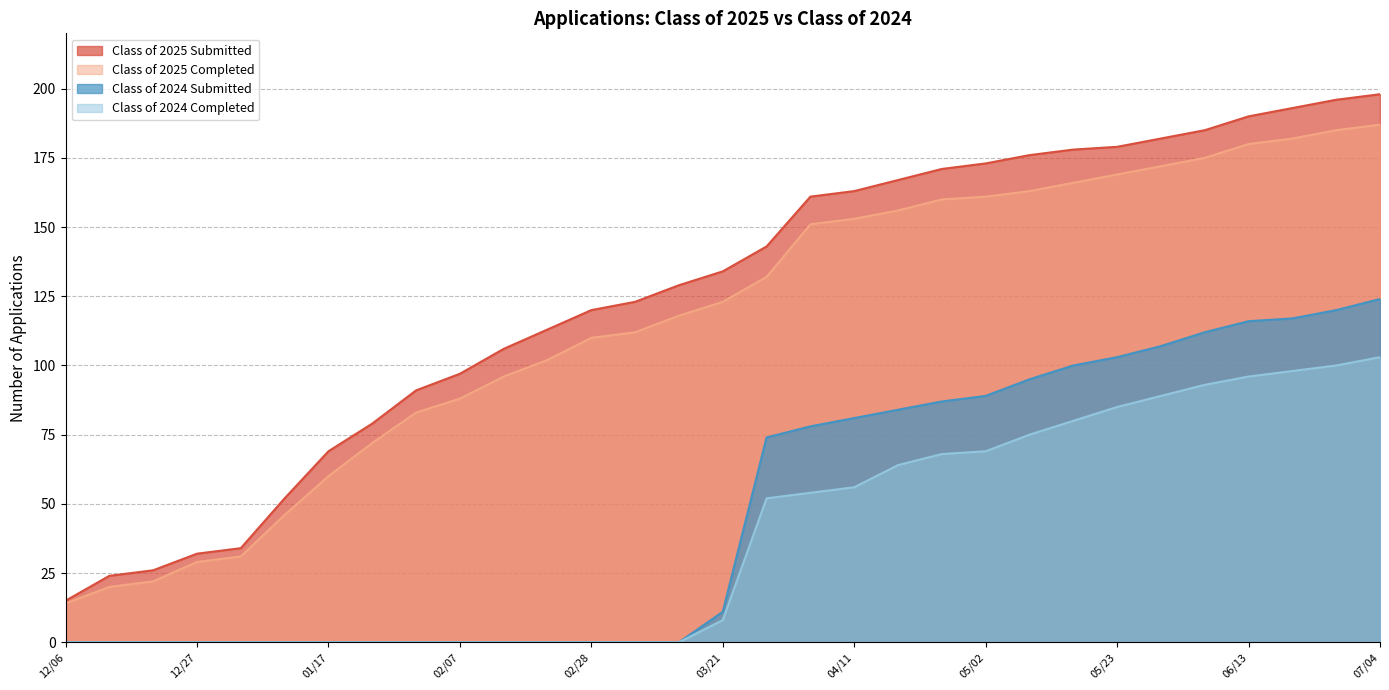

True or false: Class of 2024 Completed has more than 0 points higher than both neighbors.

False